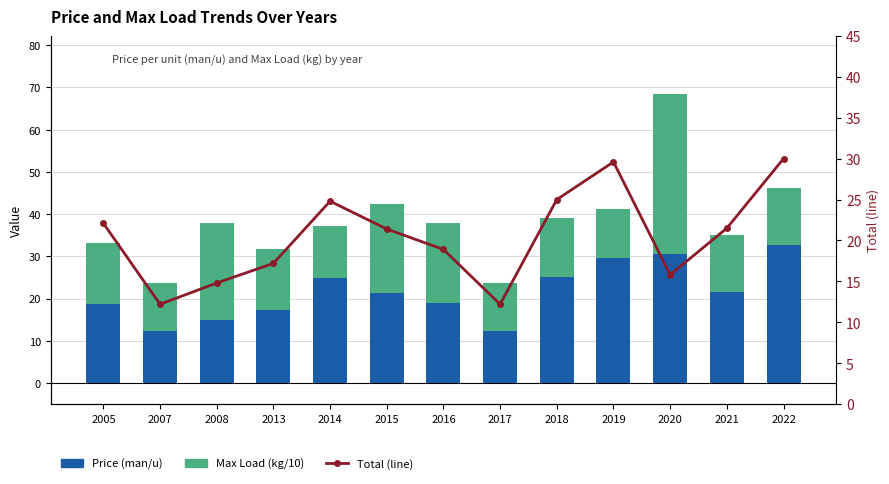

True or false: Total (line) has a value of 21.5 at 2021.

True